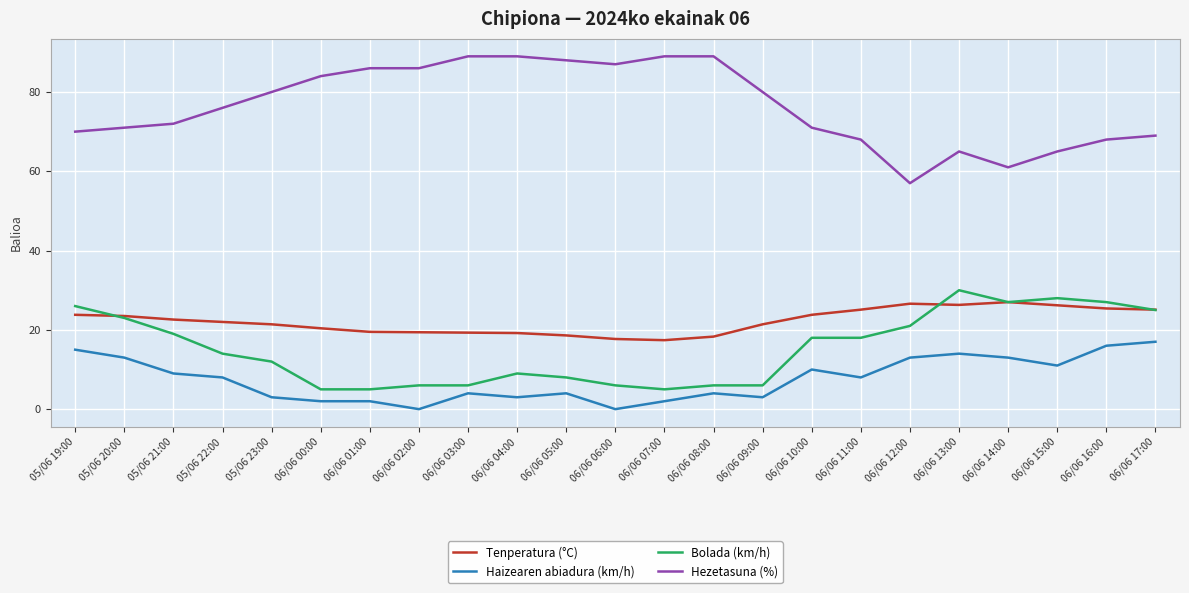

Which series changed the most between 06/06 08:00 and 06/06 11:00?

Hezetasuna (%)